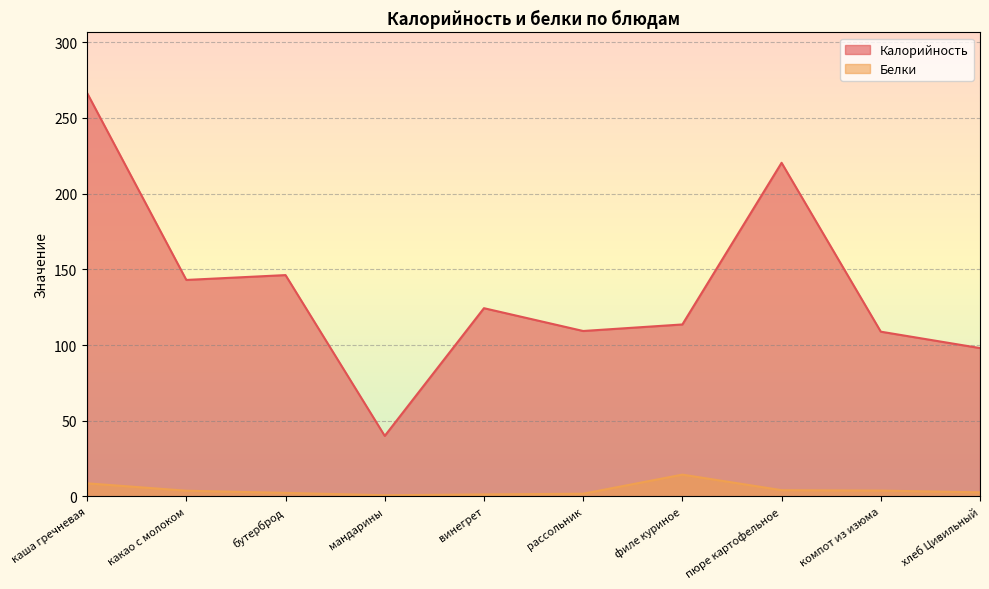

What is the difference between the second highest and second lowest values in the Калорийность series?

122.4